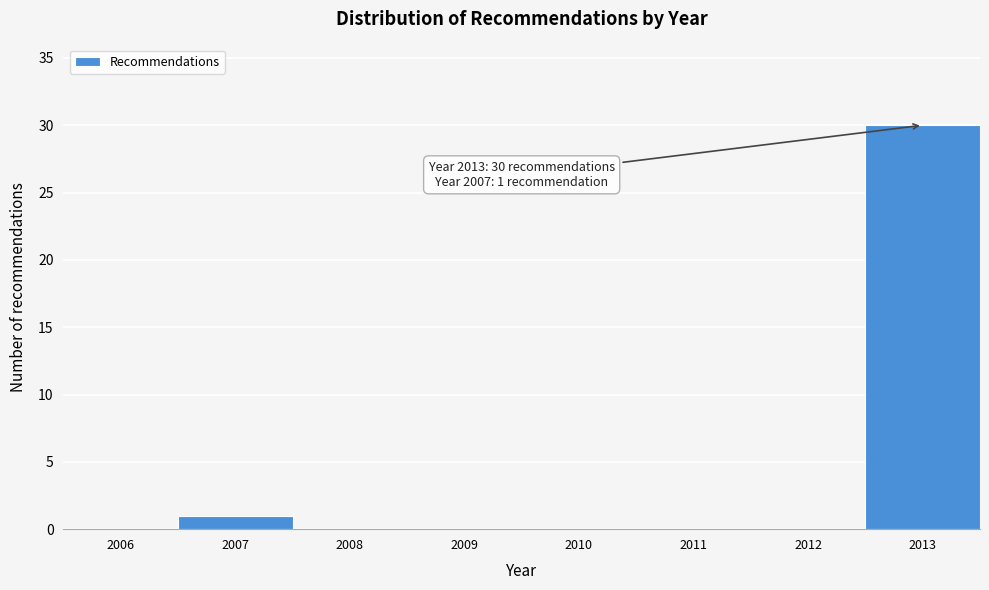

Reading right to left, transcribe all the data shown in this chart.

2013=30	2012=0	2011=0	2010=0	2009=0	2008=0	2007=1	2006=0